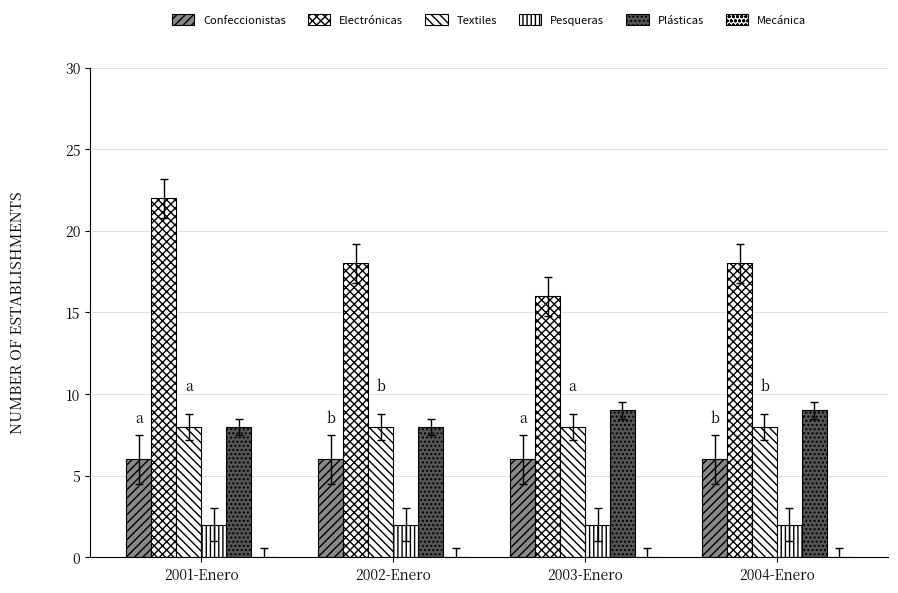

Reading left to right, transcribe all the data shown in this chart.

Confeccionistas: 2001-Enero=6	2002-Enero=6	2003-Enero=6	2004-Enero=6
Electrónicas: 2001-Enero=22	2002-Enero=18	2003-Enero=16	2004-Enero=18
Textiles: 2001-Enero=8	2002-Enero=8	2003-Enero=8	2004-Enero=8
Pesqueras: 2001-Enero=2	2002-Enero=2	2003-Enero=2	2004-Enero=2
Plásticas: 2001-Enero=8	2002-Enero=8	2003-Enero=9	2004-Enero=9
Mecánica: 2001-Enero=0	2002-Enero=0	2003-Enero=0	2004-Enero=0